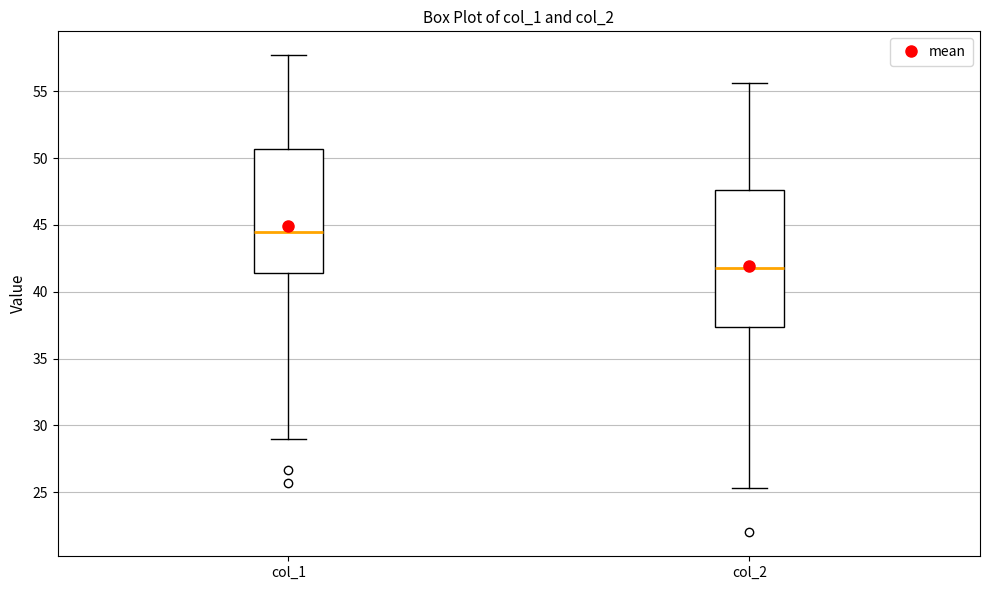

Comparing the boxes themselves (not the whiskers), which one is the tallest?

col_2